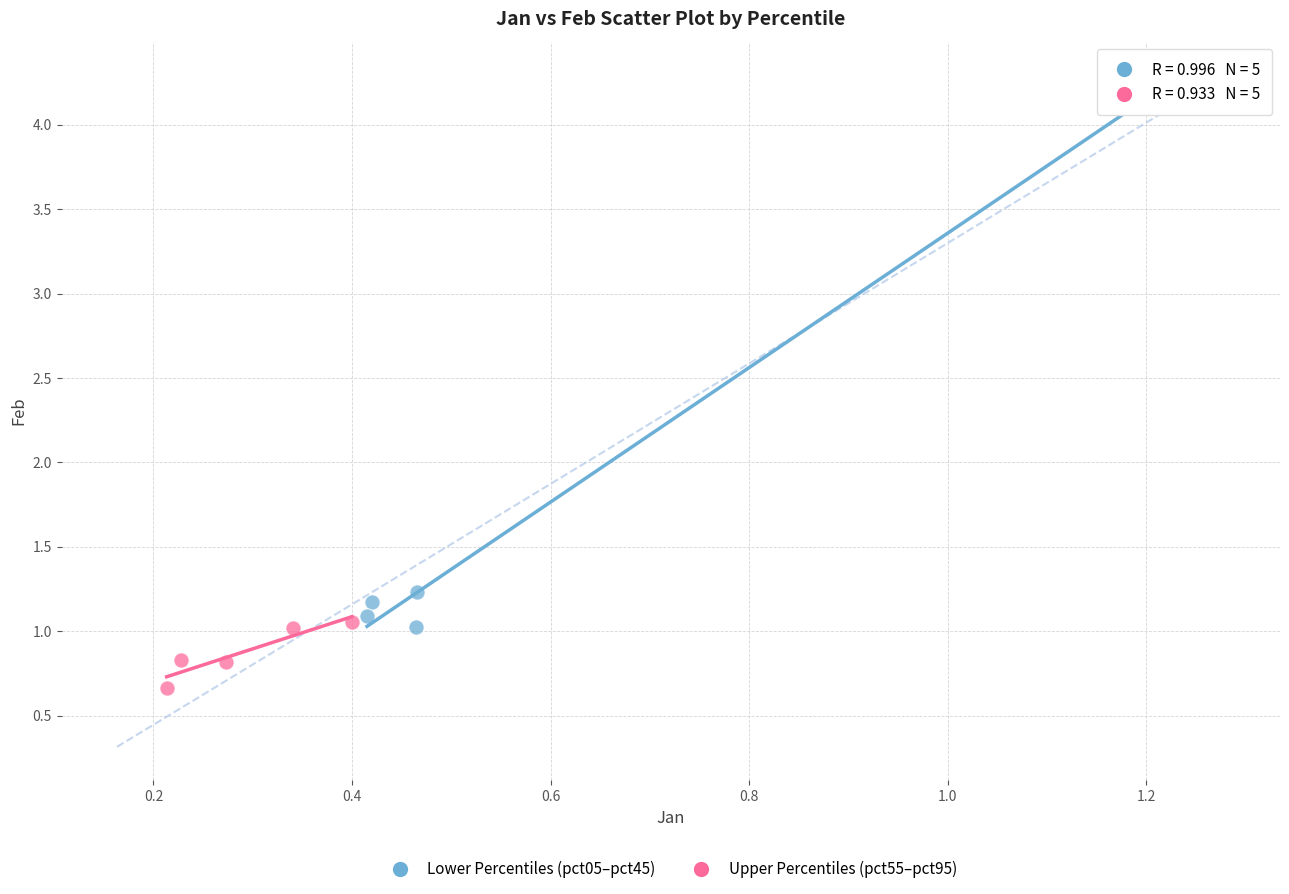

Which series reaches the maximum Y coordinate?

Lower Percentiles (pct05–pct45)